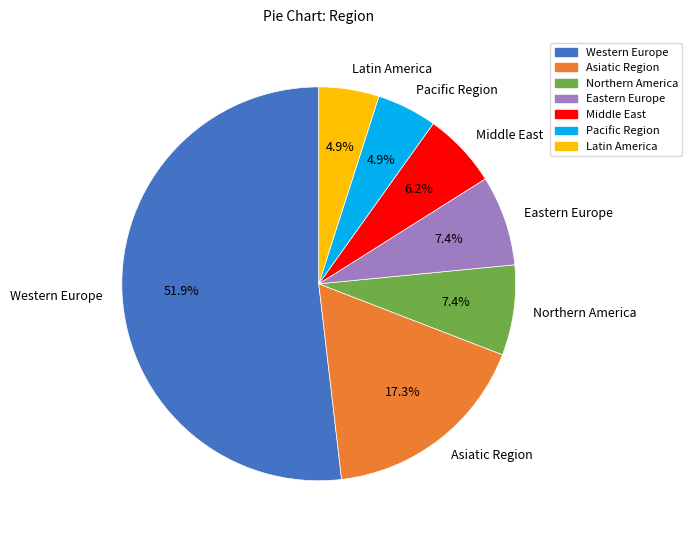

Which has a higher value, Western Europe or Latin America?

Western Europe